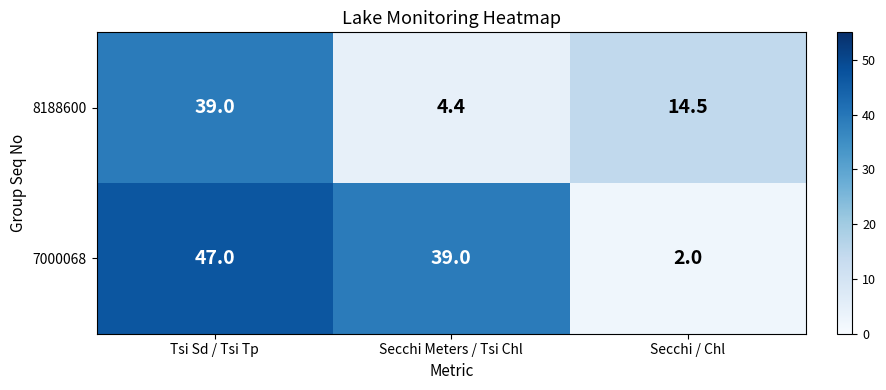

Rank the series at Secchi / Chl from highest to lowest value.

8188600, 7000068